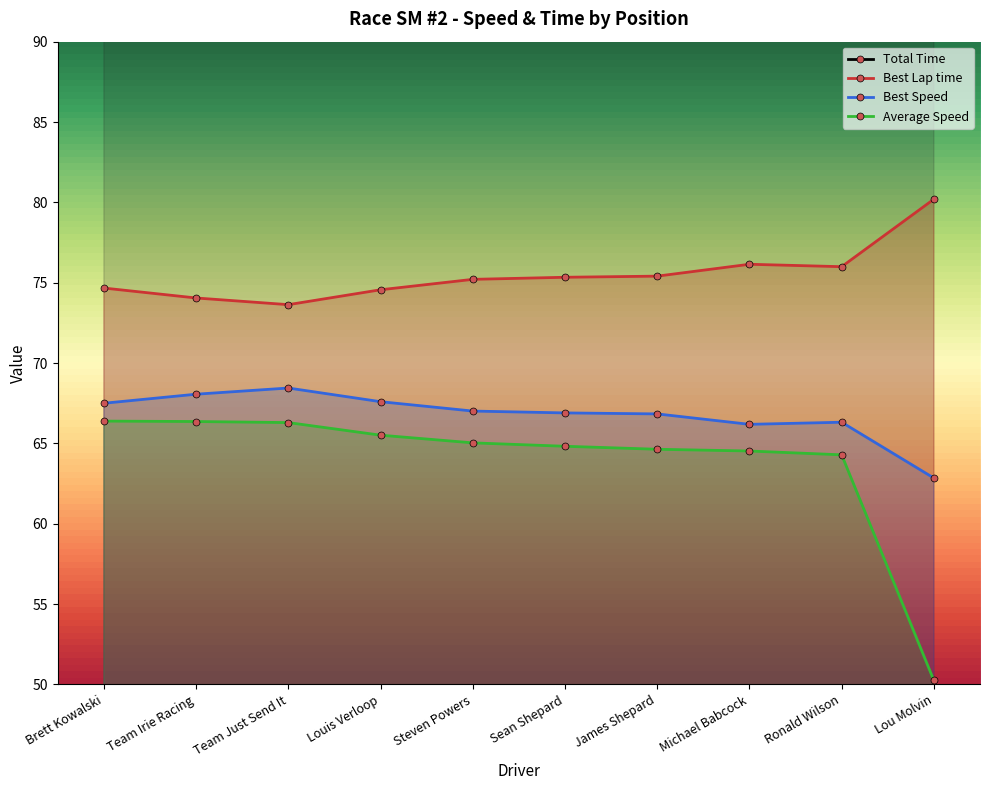

Between Sean Shepard and Ronald Wilson, which series saw the biggest shift?

Total Time